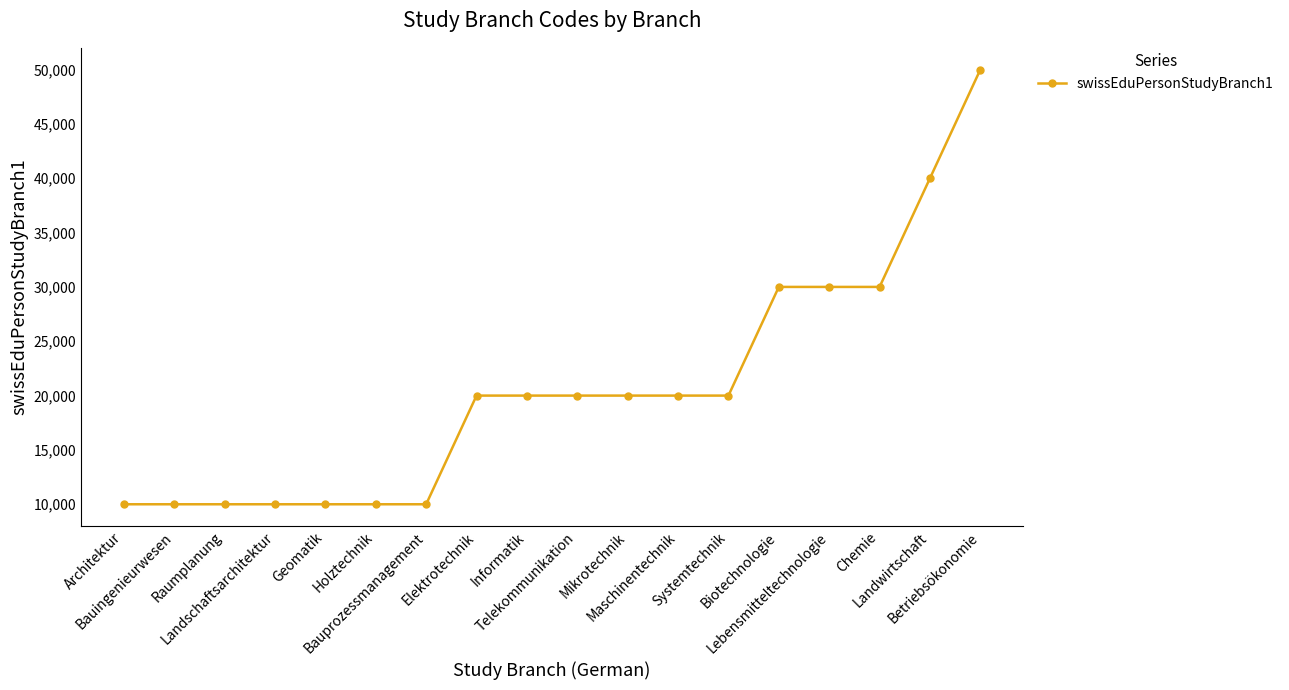

What is the ratio of the value at Geomatik to the value at Elektrotechnik?

0.5